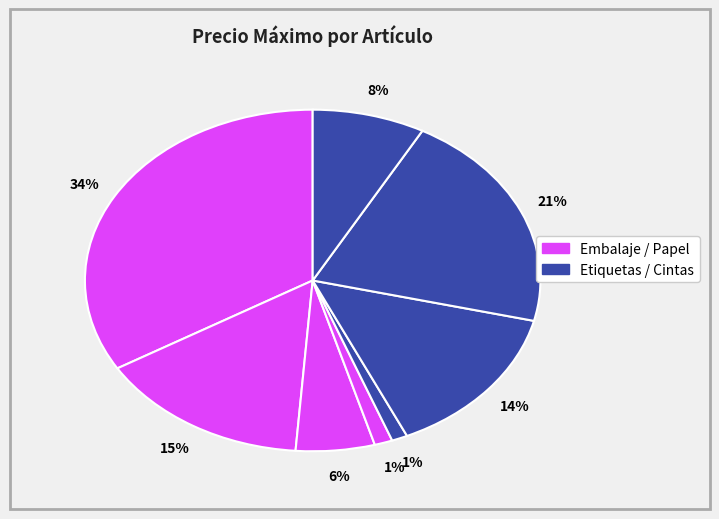

How many slices are in this pie chart?

8